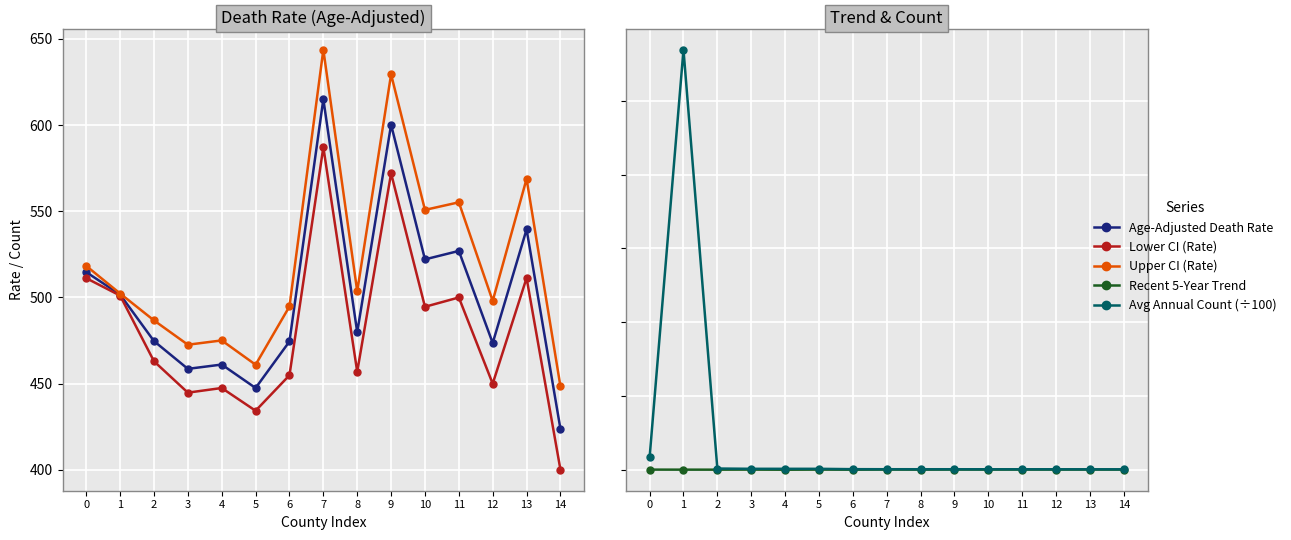

Where is the first local maximum for Upper CI (Rate)?

4